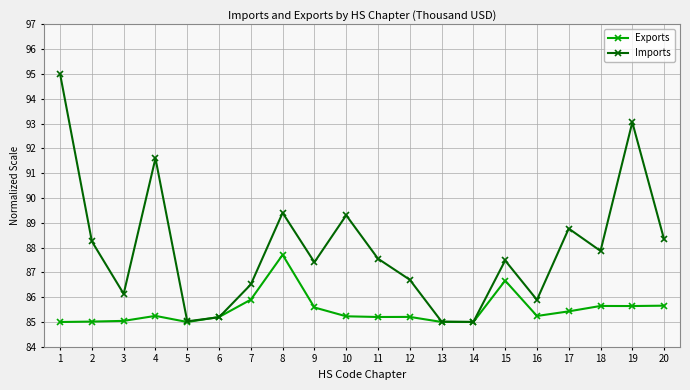

At how many categories does at least one series exceed 91?

3